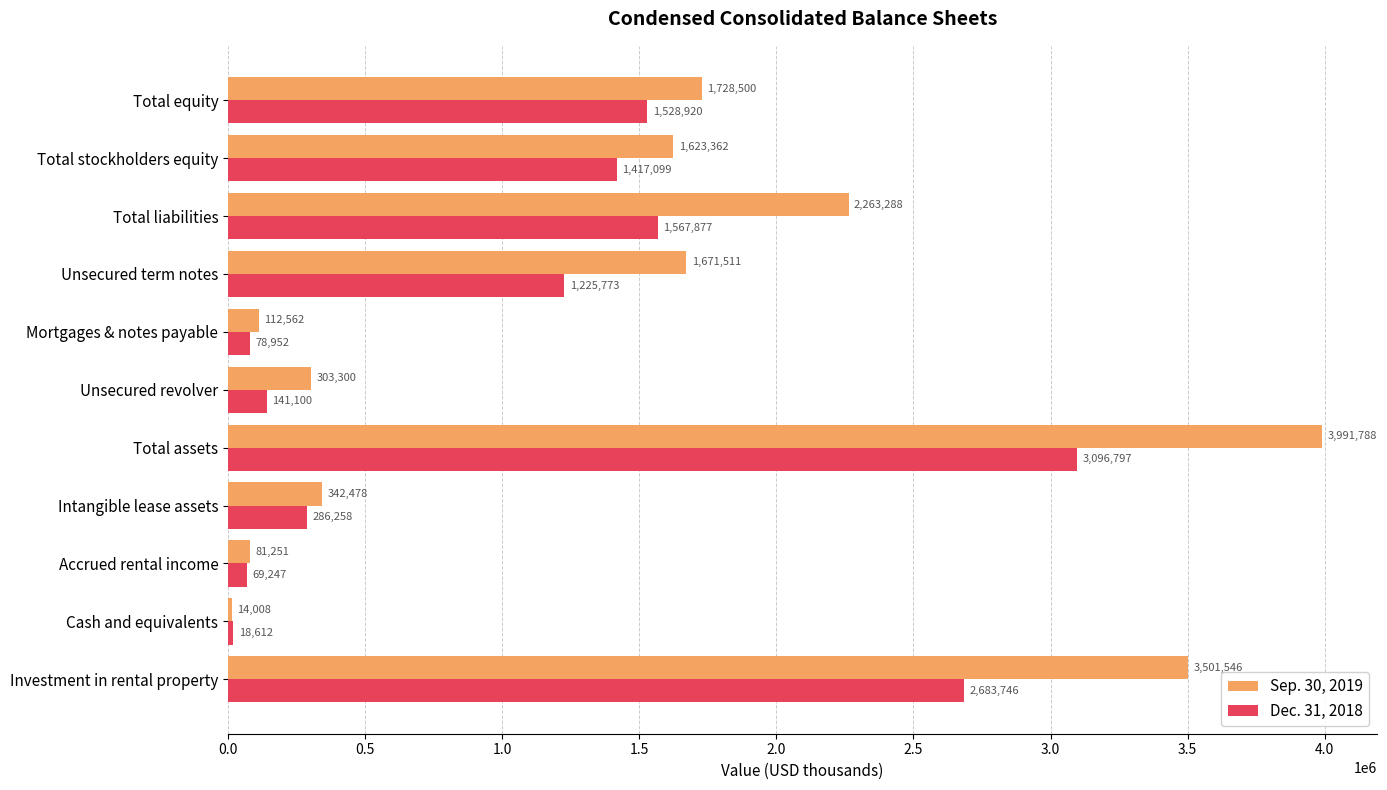

Rank the series by their average value, from lowest to highest.

Dec. 31, 2018, Sep. 30, 2019